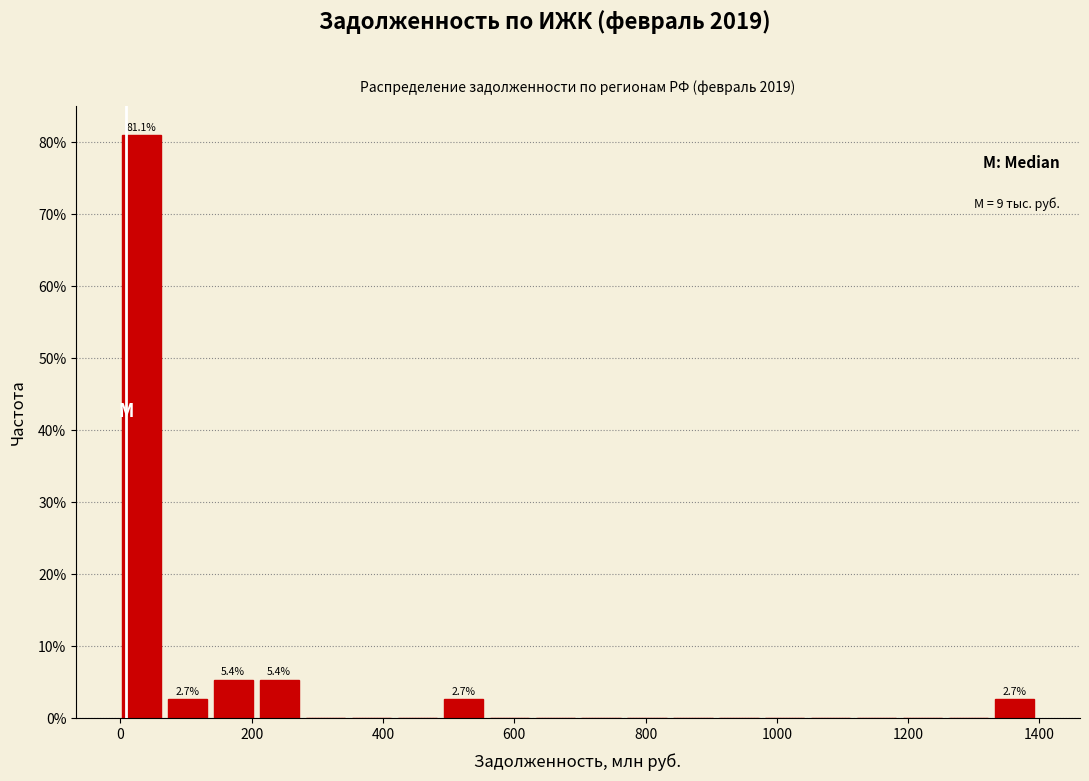

Read against the x-axis, roughly where is the centre of the tallest bar?

40